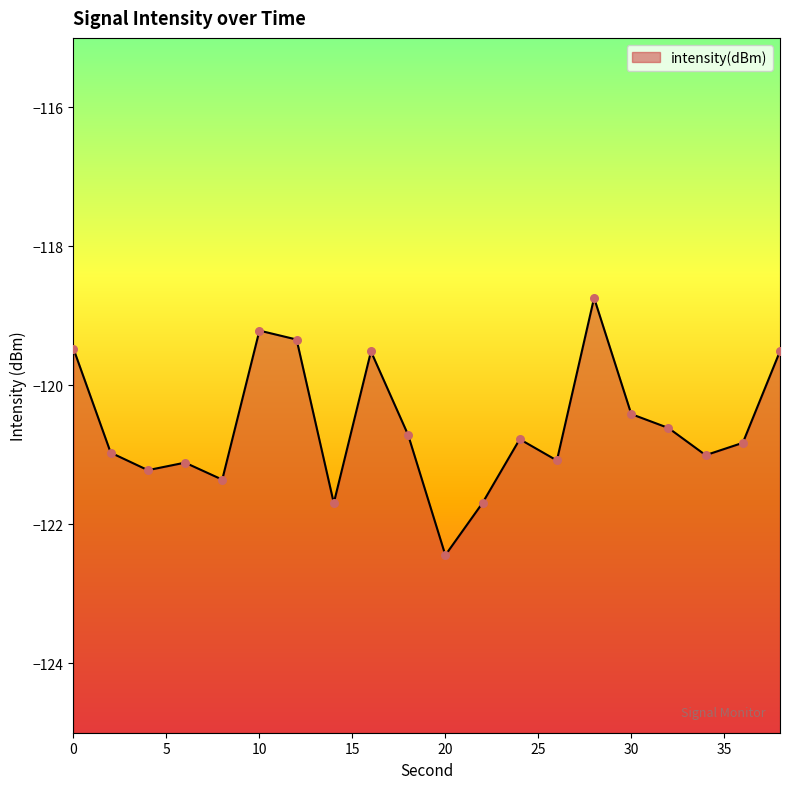

What is the change in value from 18 to 20?

-1.7